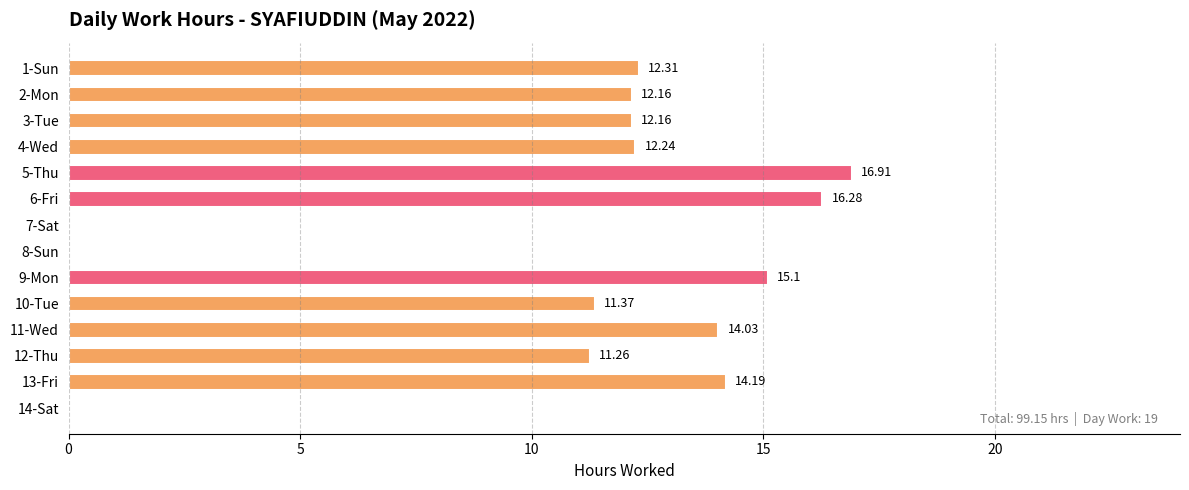

What is the sum of the values at 3-Tue and 13-Fri?

26.4